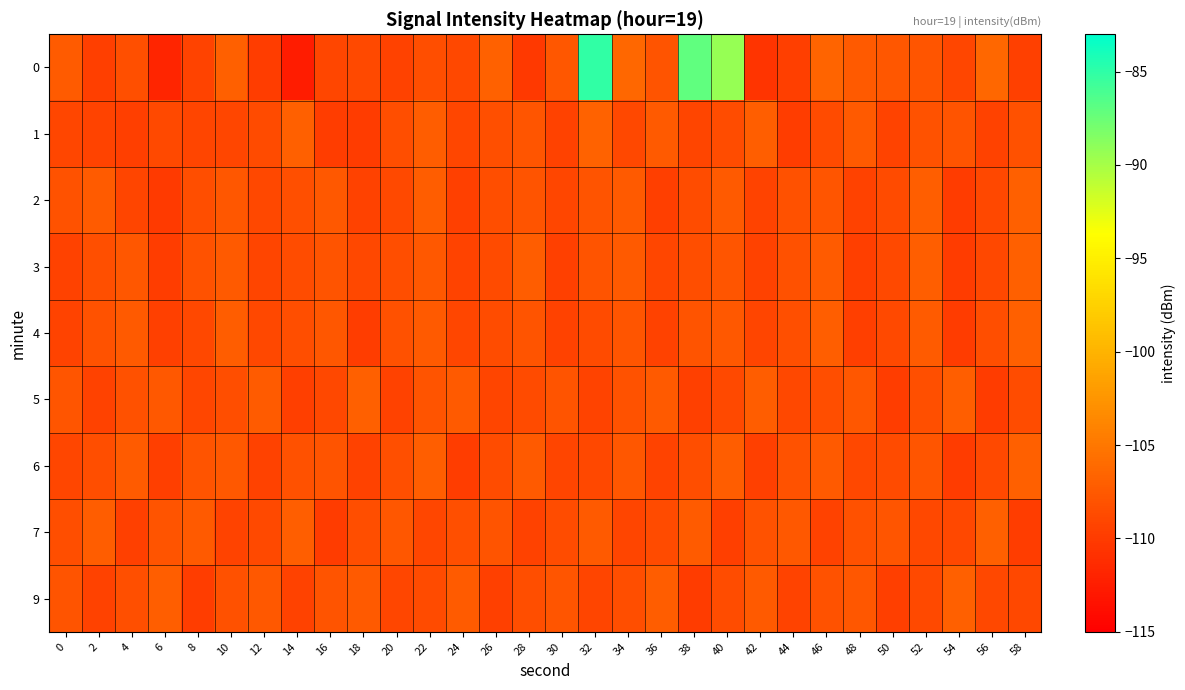

Reading left to right, extract all data points from this chart.

0: 0=-107.3	2=-109.7	4=-108.4	6=-111.8	8=-109.3	10=-106.9	12=-109.8	14=-112.6	16=-109.0	18=-108.8	20=-109.5	22=-108.5	24=-109.0	26=-106.8	28=-110.2	30=-107.7	32=-85.0	34=-106.3	36=-108.0	38=-87.0	40=-89.4	42=-110.6	44=-109.7	46=-106.6	48=-107.5	50=-107.7	52=-107.8	54=-109.1	56=-106.4	58=-109.5
1: 0=-109.1	2=-109.4	4=-109.7	6=-108.8	8=-109.2	10=-109.1	12=-108.6	14=-107.0	16=-109.9	18=-109.9	20=-108.5	22=-107.2	24=-109.1	26=-108.3	28=-107.8	30=-109.5	32=-106.7	34=-108.9	36=-107.4	38=-109.2	40=-108.6	42=-107.1	44=-109.8	46=-108.7	48=-107.5	50=-109.3	52=-108.1	54=-107.9	56=-109.4	58=-108.2
2: 0=-108.1	2=-107.3	4=-109.2	6=-110.1	8=-108.5	10=-107.7	12=-109.0	14=-108.3	16=-107.6	18=-109.4	20=-108.8	22=-107.2	24=-109.6	26=-108.4	28=-107.9	30=-109.1	32=-108.0	34=-107.5	36=-109.7	38=-108.6	40=-107.4	42=-109.3	44=-108.2	46=-107.8	48=-109.5	50=-108.7	52=-107.1	54=-109.9	56=-108.9	58=-107.0
3: 0=-109.5	2=-108.3	4=-107.7	6=-109.8	8=-108.1	10=-107.4	12=-109.2	14=-108.6	16=-107.9	18=-109.0	20=-108.4	22=-107.6	24=-109.3	26=-108.7	28=-107.2	30=-109.6	32=-108.0	34=-107.5	36=-109.1	38=-108.5	40=-107.8	42=-109.4	44=-108.2	46=-107.3	48=-109.7	50=-108.8	52=-107.1	54=-109.9	56=-108.9	58=-107.0
4: 0=-109.3	2=-108.1	4=-107.5	6=-109.6	8=-108.9	10=-107.2	12=-109.0	14=-108.4	16=-107.7	18=-109.8	20=-108.2	22=-107.4	24=-109.1	26=-108.6	28=-107.9	30=-109.4	32=-108.7	34=-107.8	36=-109.5	38=-108.0	40=-107.6	42=-109.2	44=-108.3	46=-107.1	48=-109.7	50=-108.8	52=-107.3	54=-109.9	56=-108.5	58=-107.0
5: 0=-107.8	2=-109.4	4=-108.2	6=-107.6	8=-109.1	10=-108.5	12=-107.3	14=-109.7	16=-108.9	18=-107.0	20=-109.5	22=-108.0	24=-107.4	26=-109.2	28=-108.7	30=-107.9	32=-109.3	34=-108.1	36=-107.5	38=-109.6	40=-108.8	42=-107.2	44=-109.0	46=-108.4	48=-107.7	50=-109.8	52=-108.3	54=-107.1	56=-109.9	58=-108.6
6: 0=-109.1	2=-108.5	4=-107.3	6=-109.7	8=-108.0	10=-107.6	12=-109.4	14=-108.2	16=-107.9	18=-109.5	20=-108.3	22=-107.1	24=-109.8	26=-108.6	28=-107.4	30=-109.2	32=-108.9	34=-107.7	36=-109.3	38=-108.4	40=-107.2	42=-109.6	44=-108.1	46=-107.5	48=-109.0	50=-108.7	52=-107.8	54=-109.9	56=-108.8	58=-107.0
7: 0=-108.4	2=-107.2	4=-109.6	6=-108.0	8=-107.5	10=-109.3	12=-108.8	14=-107.1	16=-109.9	18=-108.5	20=-107.7	22=-109.1	24=-108.3	26=-107.9	28=-109.4	30=-108.6	32=-107.4	34=-109.2	36=-108.7	38=-107.3	40=-109.7	42=-108.1	44=-107.6	46=-109.5	48=-108.2	50=-107.8	52=-109.0	54=-108.9	56=-107.0	58=-109.8
9: 0=-107.9	2=-109.5	4=-108.3	6=-107.1	8=-109.8	10=-108.2	12=-107.6	14=-109.4	16=-108.0	18=-107.4	20=-109.1	22=-108.7	24=-107.3	26=-109.6	28=-108.4	30=-107.8	32=-109.2	34=-108.5	36=-107.2	38=-109.9	40=-108.6	42=-107.5	44=-109.3	46=-108.1	48=-107.7	50=-109.7	52=-108.8	54=-107.0	56=-109.0	58=-108.9